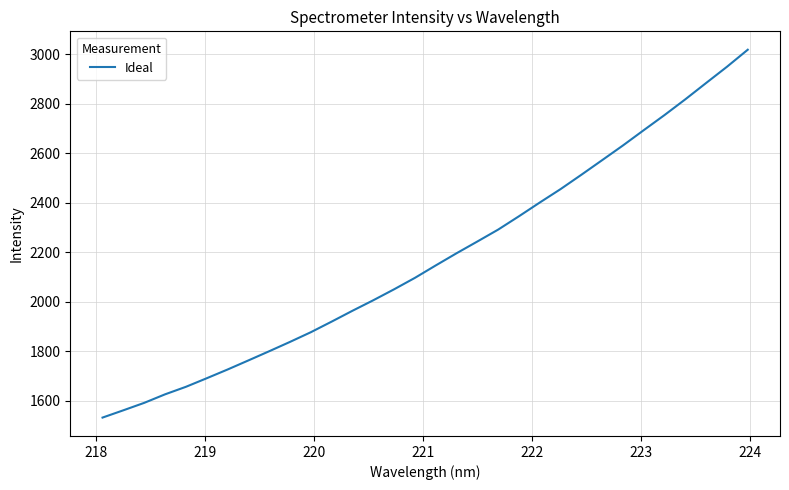

What is the minimum value shown in the chart?

1532.3